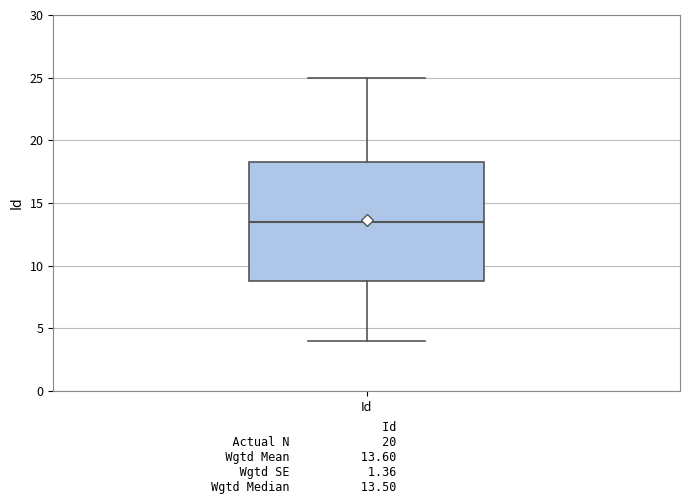

Transcribe this box plot: give where the median line is, the range the box spans, and where the two whiskers end, as read against the y-axis. The values are not printed on the chart, so give them approximately, as read against the axis.

median 13.5, box 9.0 to 18.5, whiskers 4.0 to 25.0